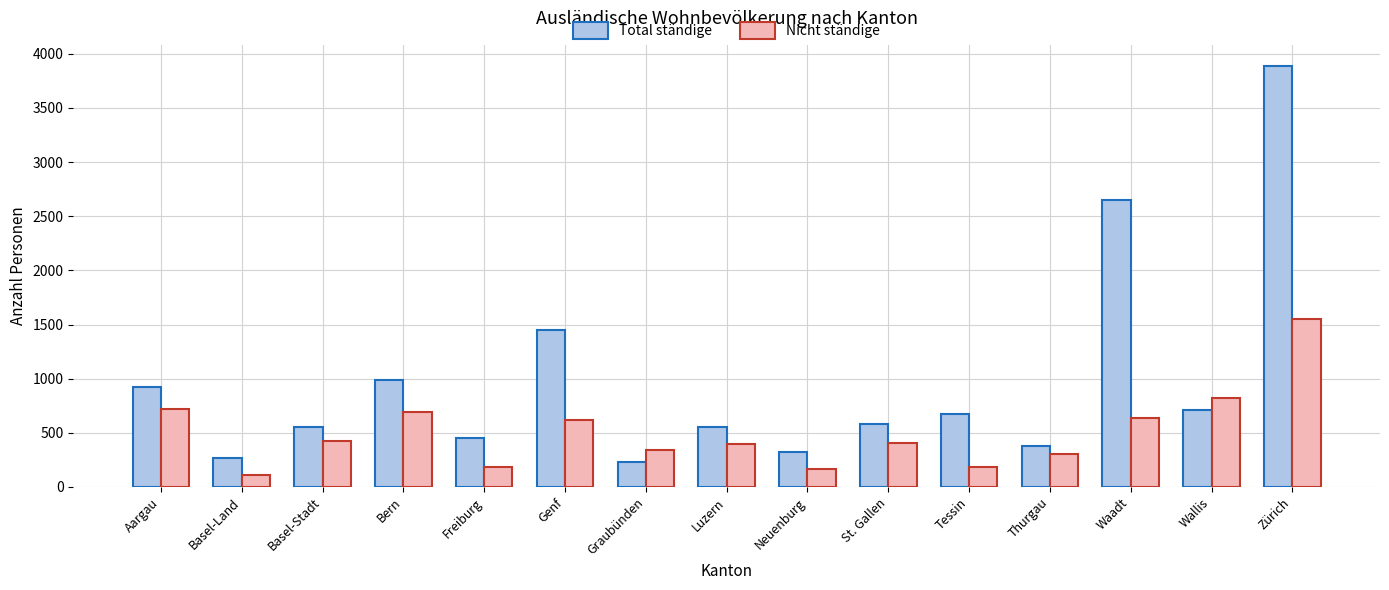

What is the difference between the Total ständige values at Bern and Genf?

459